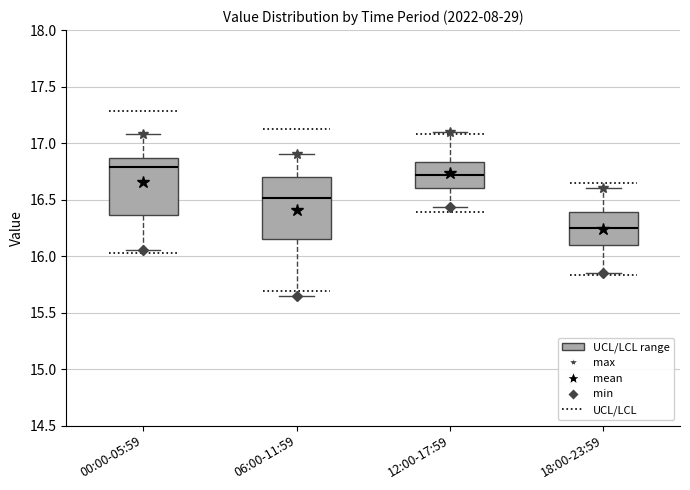

Reading left to right, read every box against the y-axis: the position of its median line, the range the box covers, and the ends of its whiskers. The values are not printed on the chart, so give them approximately, as read against the axis.

00:00-05:59: median 16.80, box 16.35 to 16.85, whiskers 16.05 to 17.10
06:00-11:59: median 16.50, box 16.15 to 16.70, whiskers 15.65 to 16.90
12:00-17:59: median 16.70, box 16.60 to 16.85, whiskers 16.45 to 17.10
18:00-23:59: median 16.25, box 16.10 to 16.40, whiskers 15.85 to 16.60